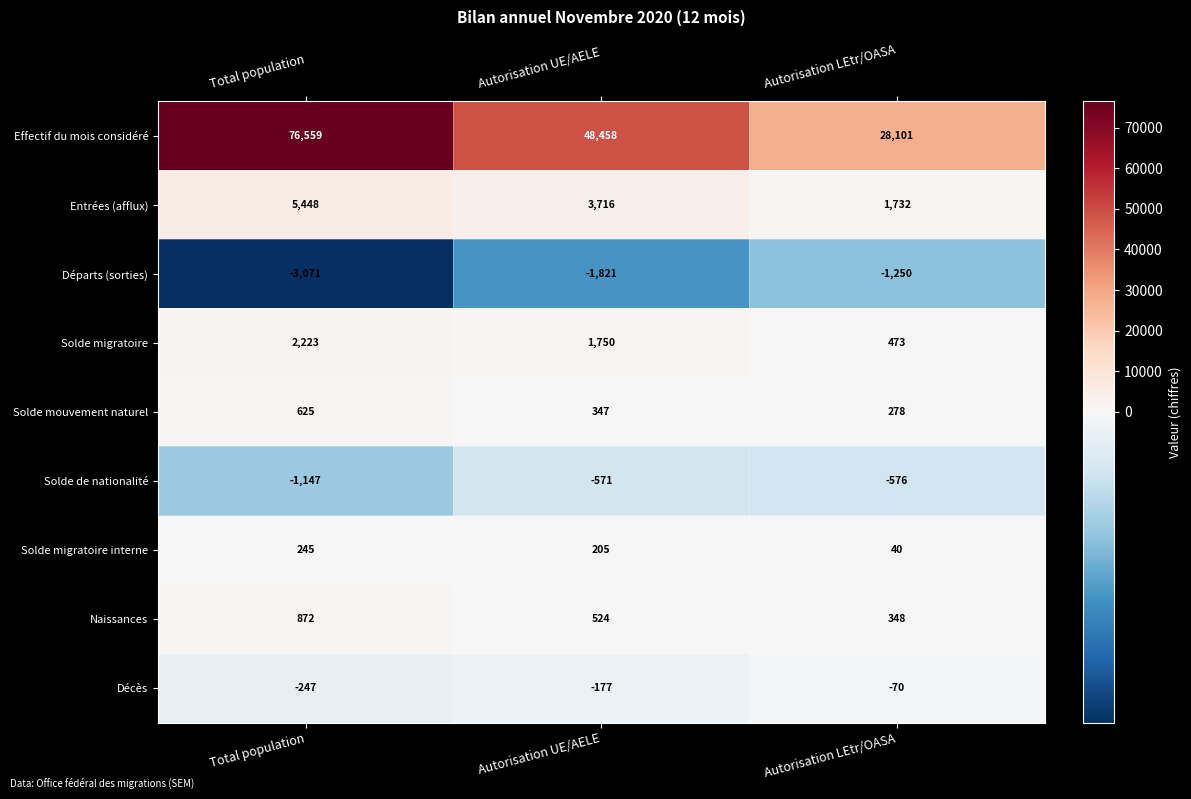

Which series has the largest range (max minus min)?

Effectif du mois considéré